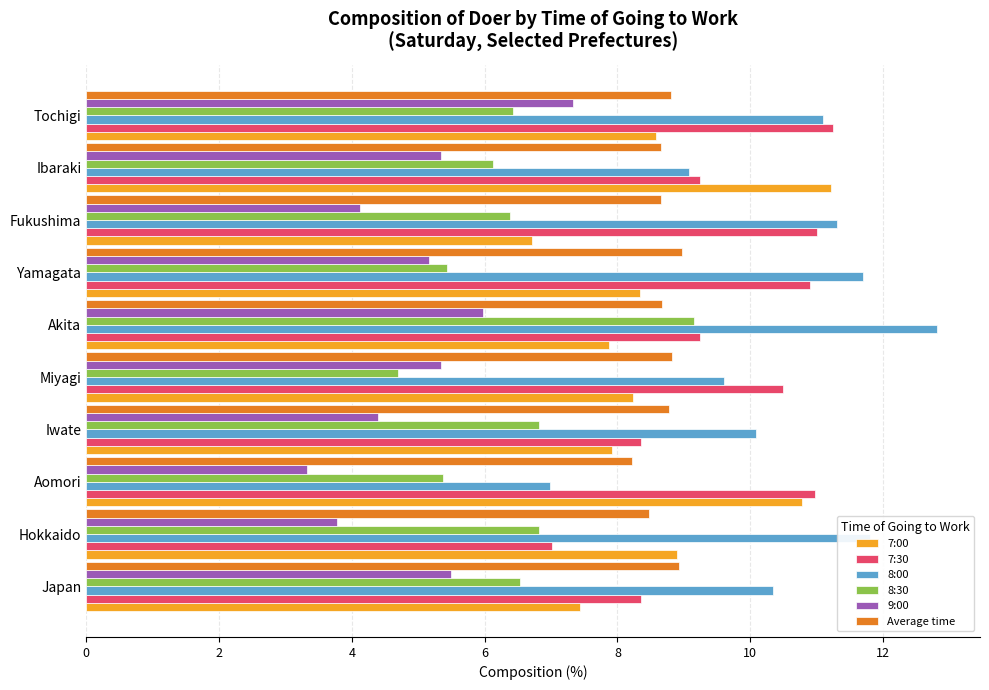

What is the spread (max minus min) of values at Iwate?

5.7